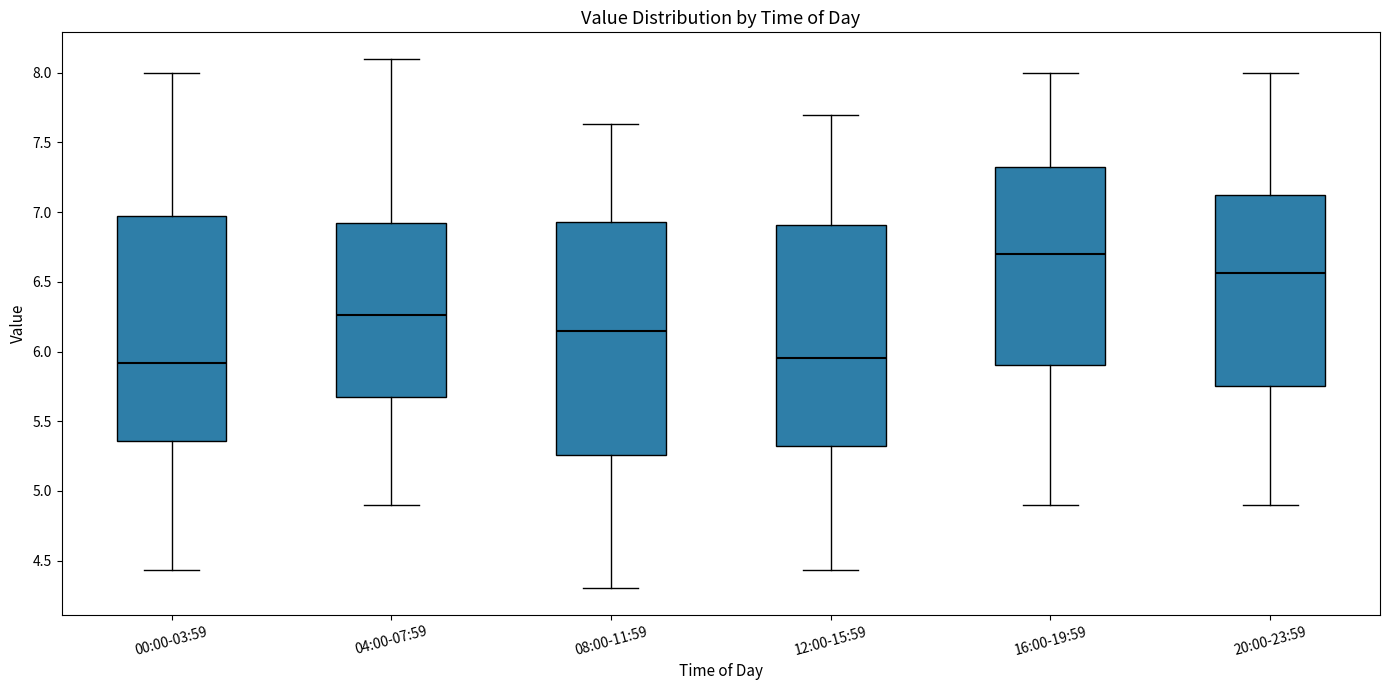

Reading left to right, read every box against the y-axis: the position of its median line, the range the box covers, and the ends of its whiskers. The values are not printed on the chart, so give them approximately, as read against the axis.

00:00-03:59: median 5.90, box 5.35 to 6.95, whiskers 4.45 to 8.00
04:00-07:59: median 6.25, box 5.70 to 6.95, whiskers 4.90 to 8.10
08:00-11:59: median 6.15, box 5.25 to 6.95, whiskers 4.30 to 7.65
12:00-15:59: median 5.95, box 5.30 to 6.90, whiskers 4.45 to 7.70
16:00-19:59: median 6.70, box 5.90 to 7.35, whiskers 4.90 to 8.00
20:00-23:59: median 6.55, box 5.75 to 7.15, whiskers 4.90 to 8.00